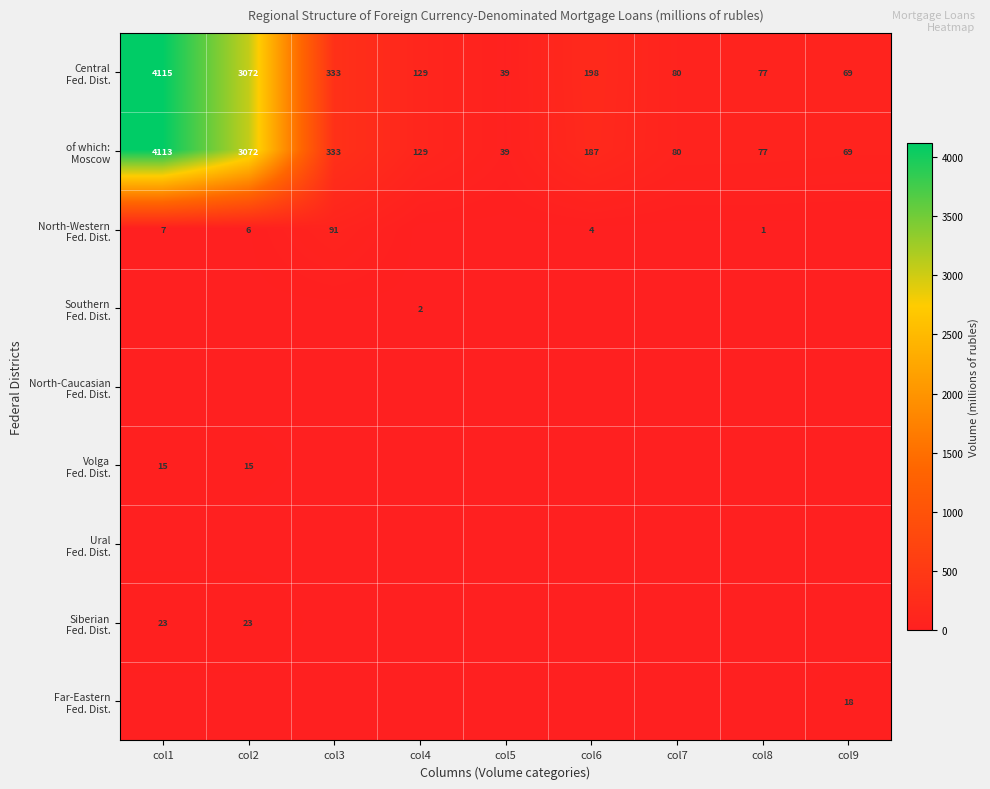

How many Southern Fed. Dist. values are between 0 and 1?

8